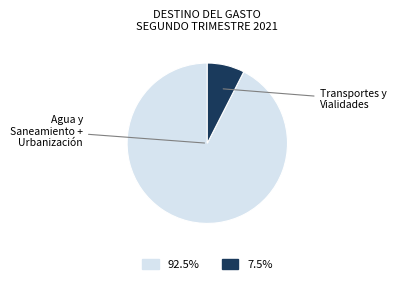

Is there a majority slice in this chart?

Yes